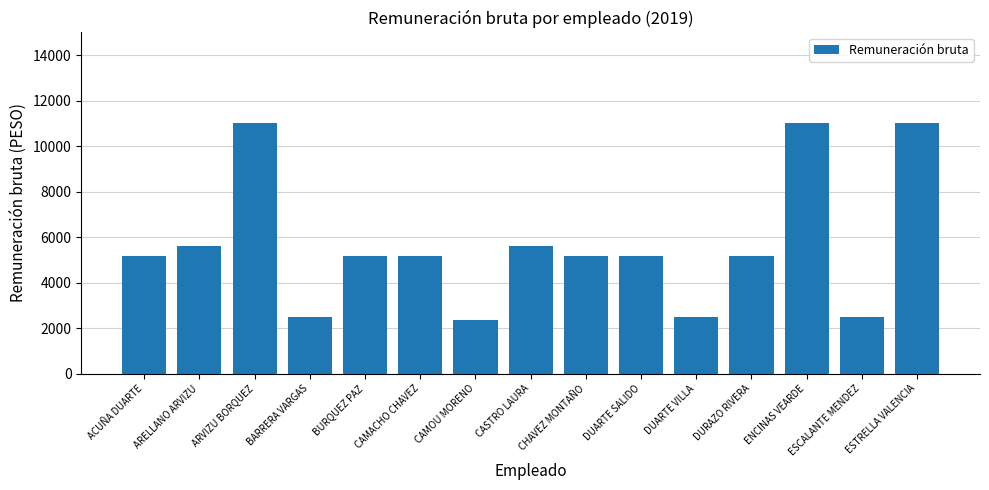

At which category does the chart reach its minimum across all series?

CAMOU MORENO